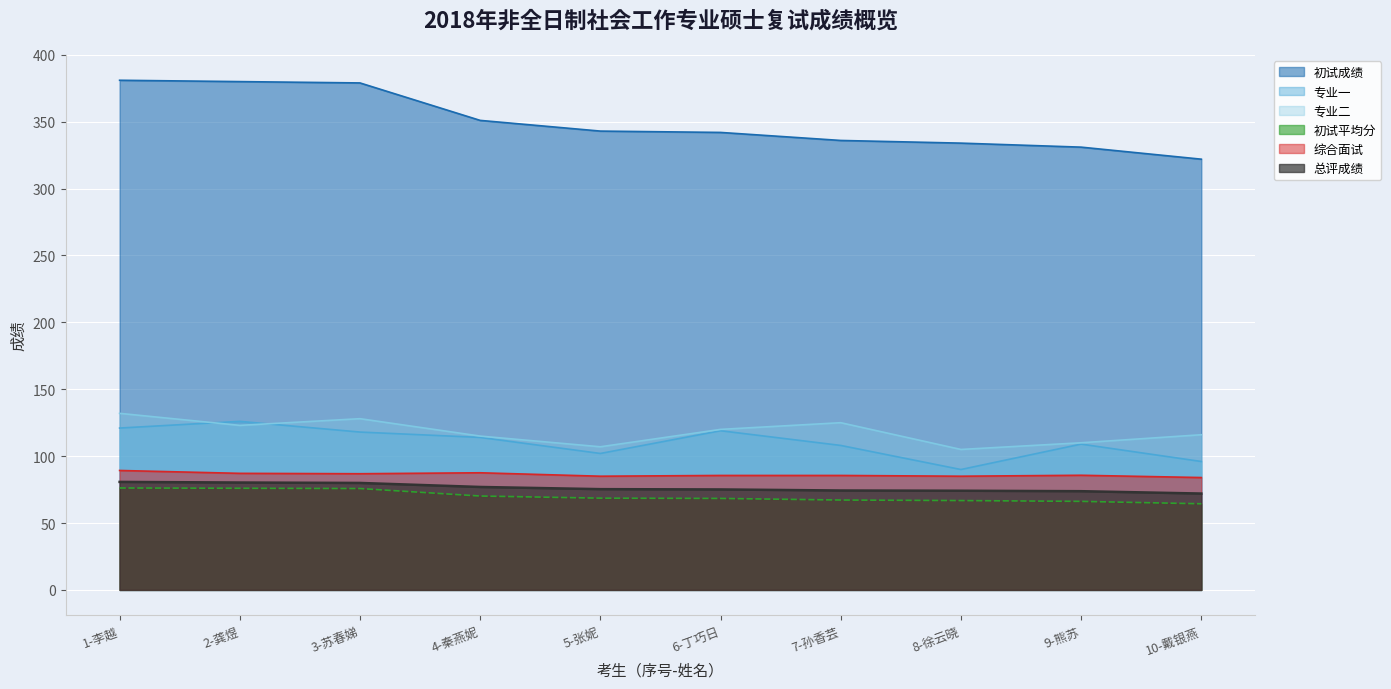

What is the label of the 1st point from the right?

10-戴银燕